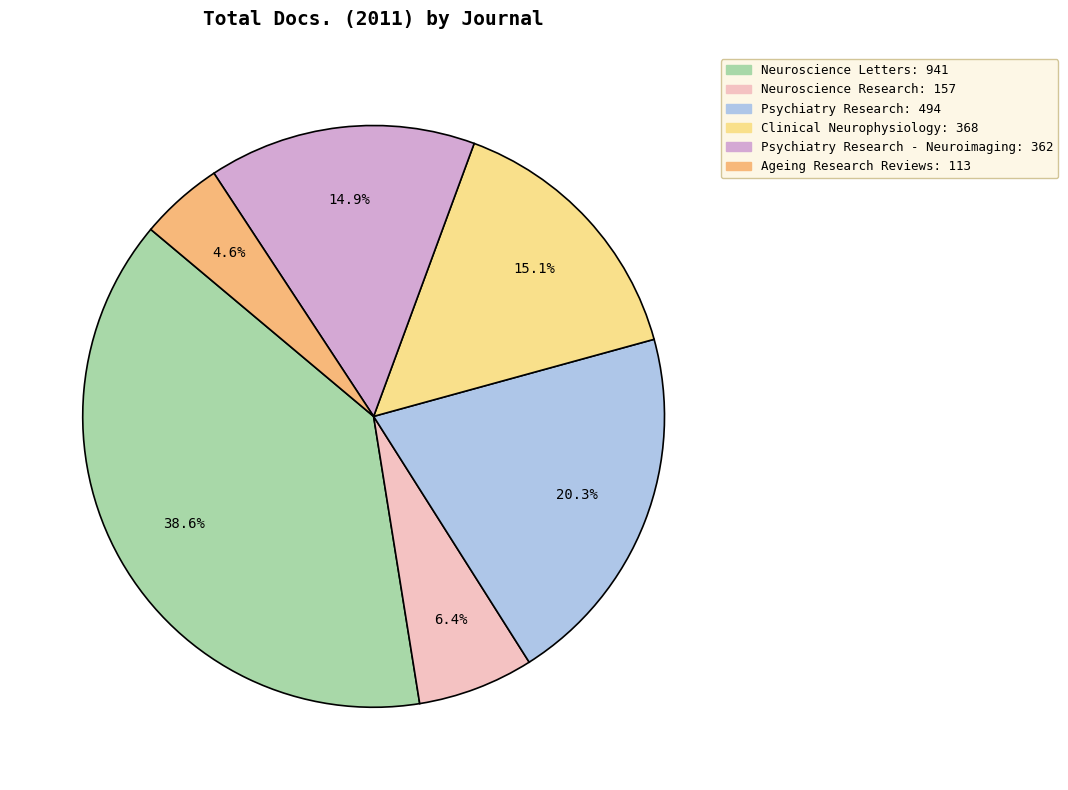

Is there a majority slice in this chart?

No